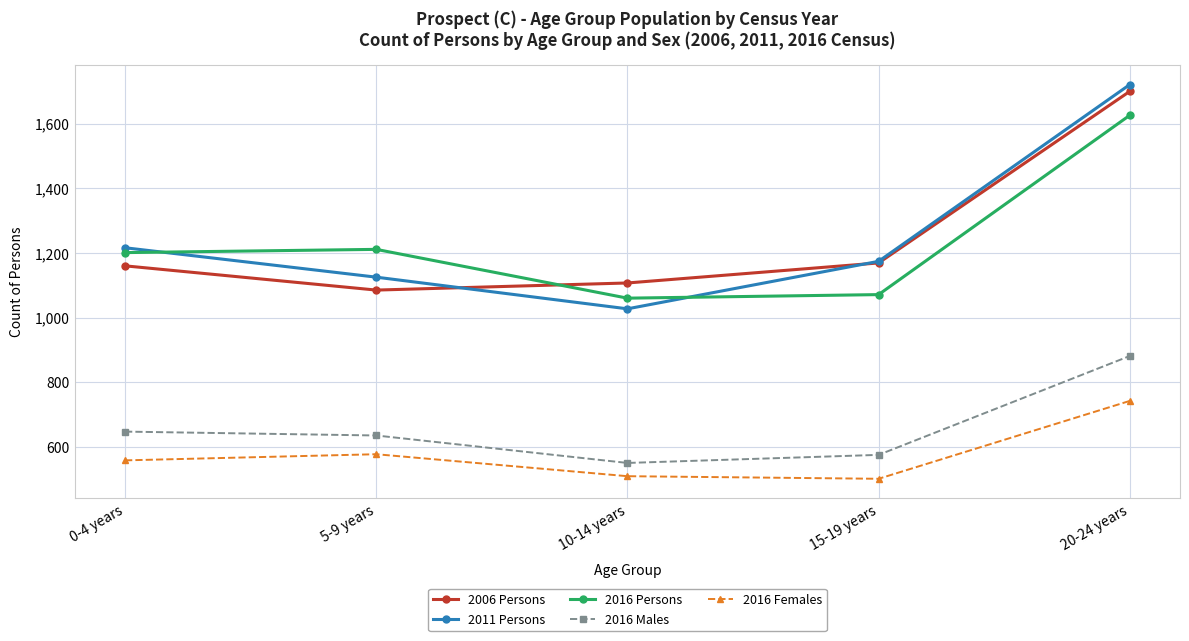

The 2016 Males series shows 550 at 10-14 years. True or false?

True